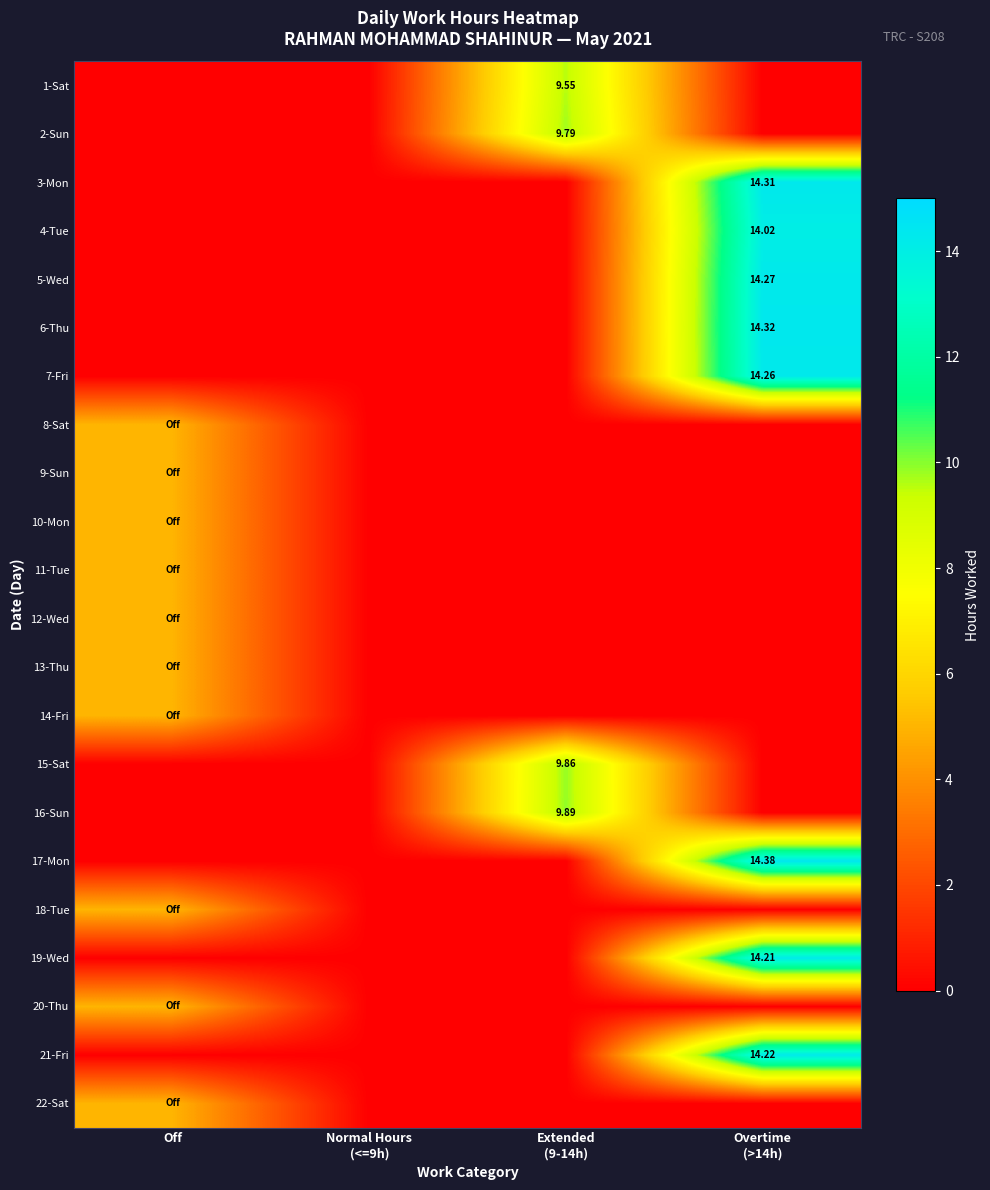

At Extended (9-14h), list the series in order from smallest to largest.

3-Mon, 4-Tue, 5-Wed, 6-Thu, 7-Fri, 8-Sat, 9-Sun, 10-Mon, 11-Tue, 12-Wed, 13-Thu, 14-Fri, 17-Mon, 18-Tue, 19-Wed, 20-Thu, 21-Fri, 22-Sat, 1-Sat, 2-Sun, 15-Sat, 16-Sun